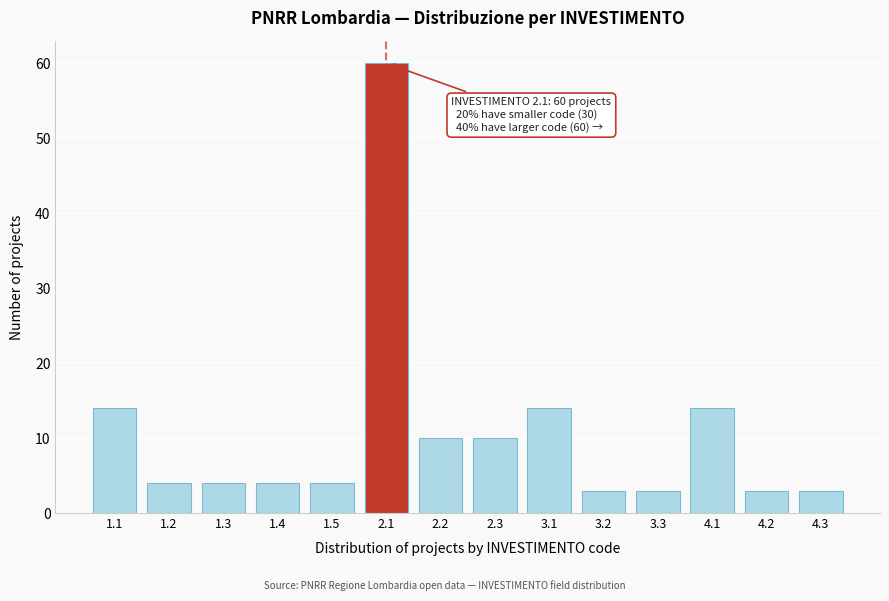

Reading left to right, extract all data points from this chart.

1.1=14	1.2=4	1.3=4	1.4=4	1.5=4	2.1=60	2.2=10	2.3=10	3.1=14	3.2=3	3.3=3	4.1=14	4.2=3	4.3=3